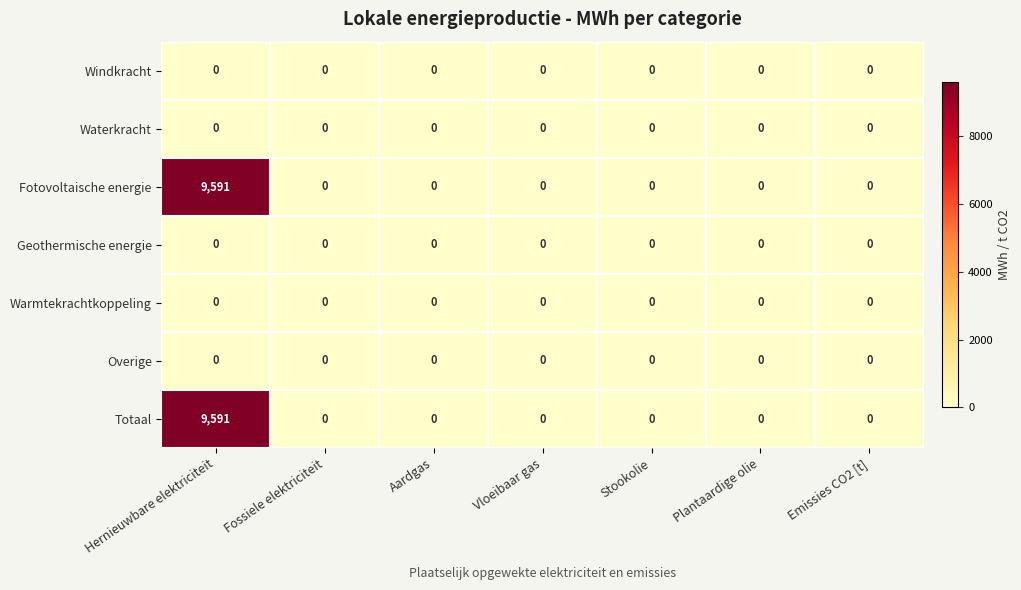

True or false: Geothermische energie has a value of 0 at Hernieuwbare elektriciteit.

True